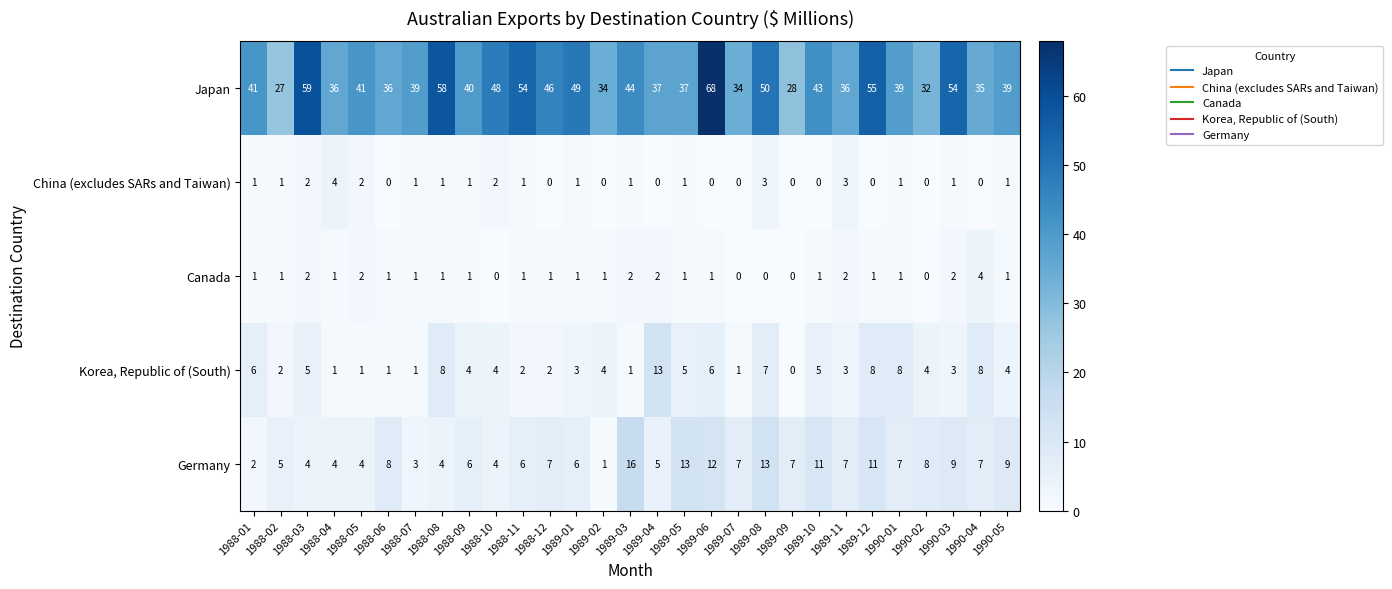

What is the maximum value shown in the chart?

68